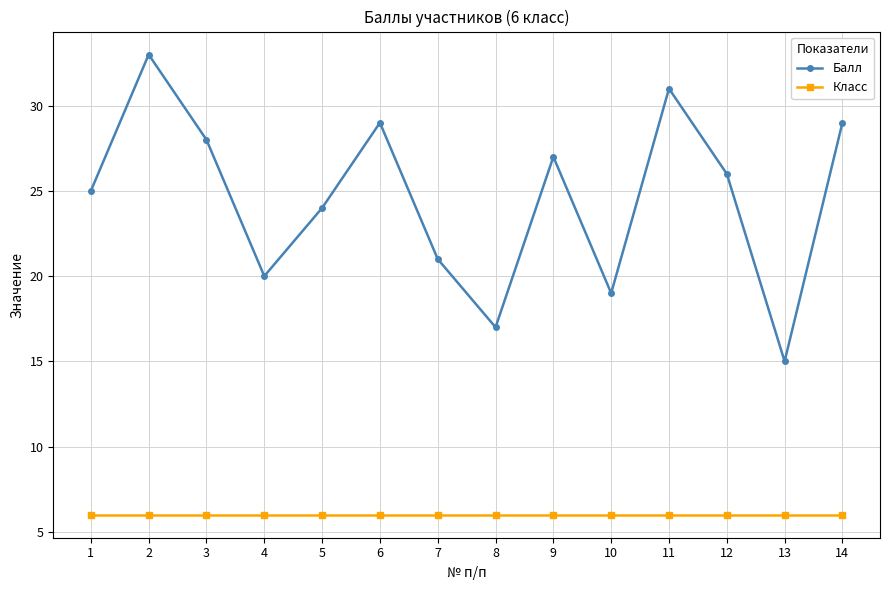

What is the sum of all Класс values?

84